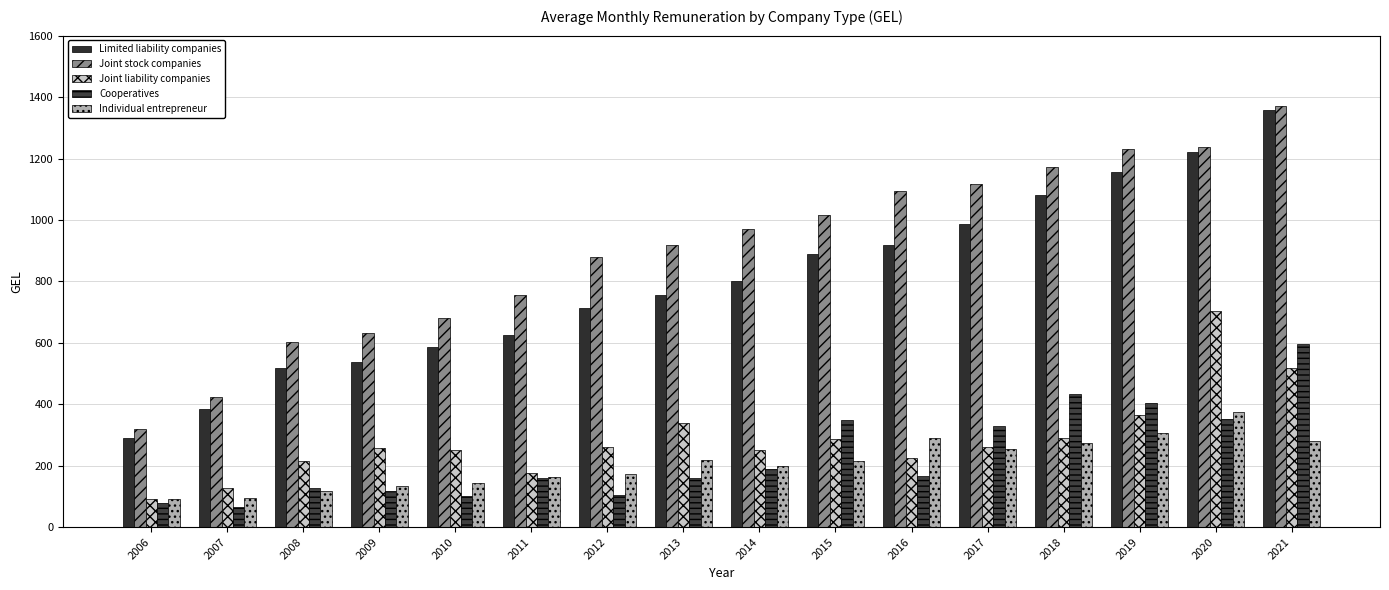

What is the value of the Joint liability companies bar at the 3rd from the left?

216.0